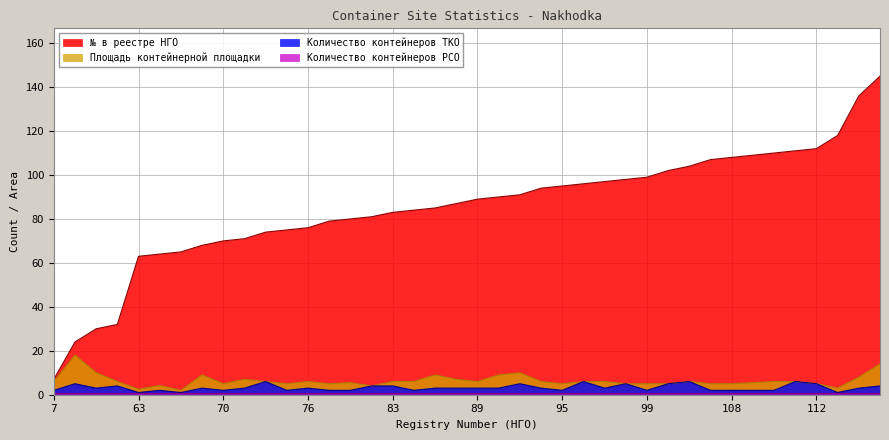

True or false: Площадь контейнерной площадки and № в реестре НГО intersect in this chart.

False